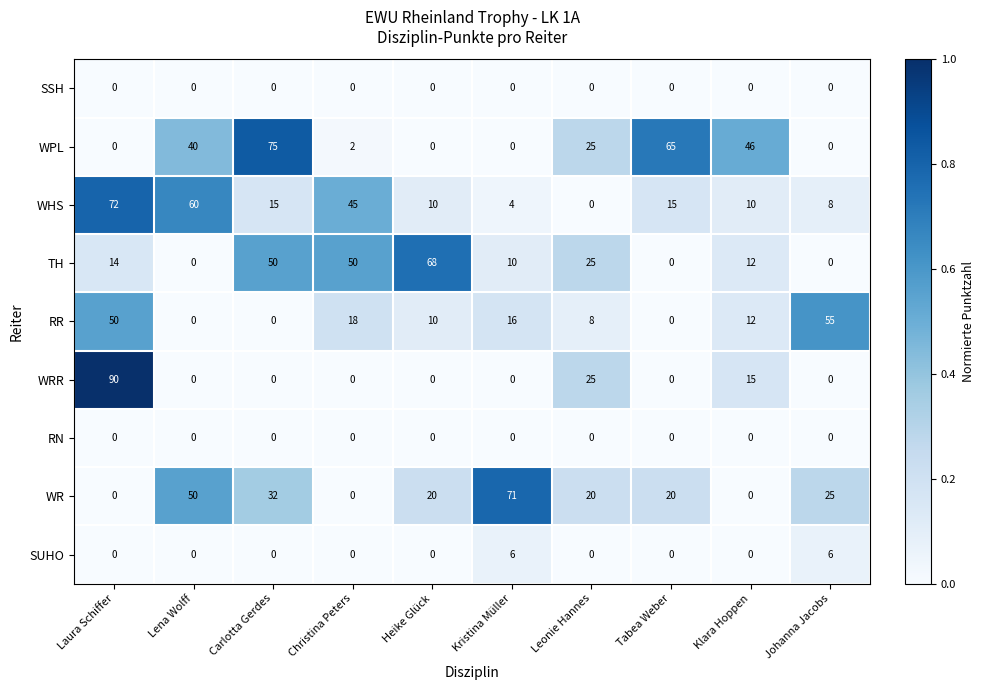

What is the highest value of the SUHO series?

6